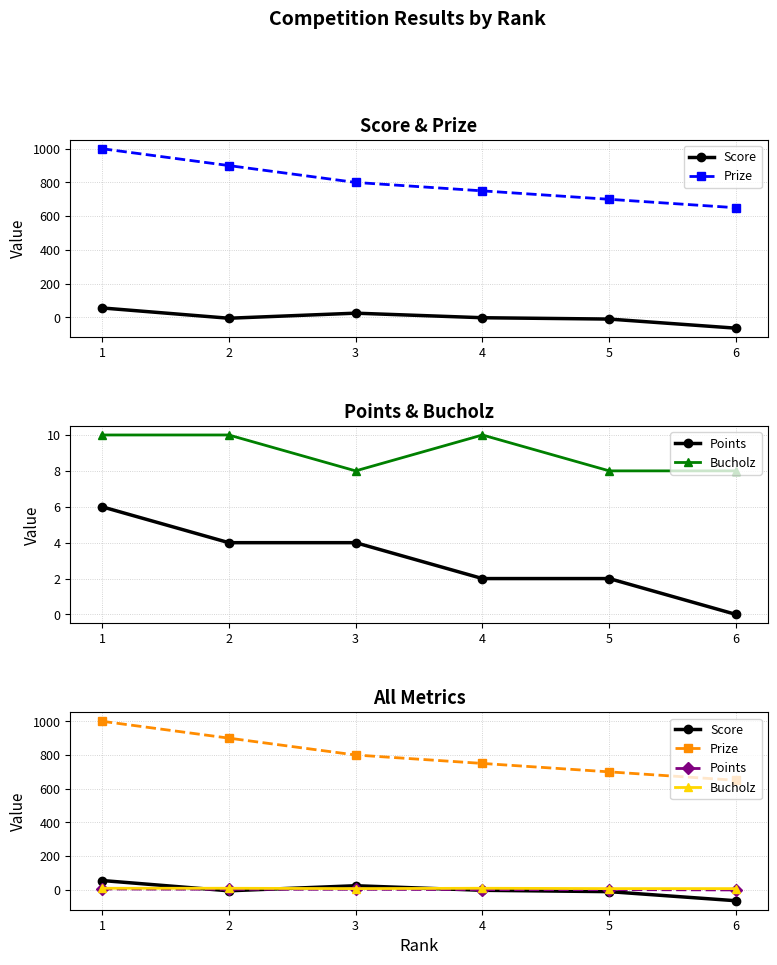

How many lines are shown in the chart?

4